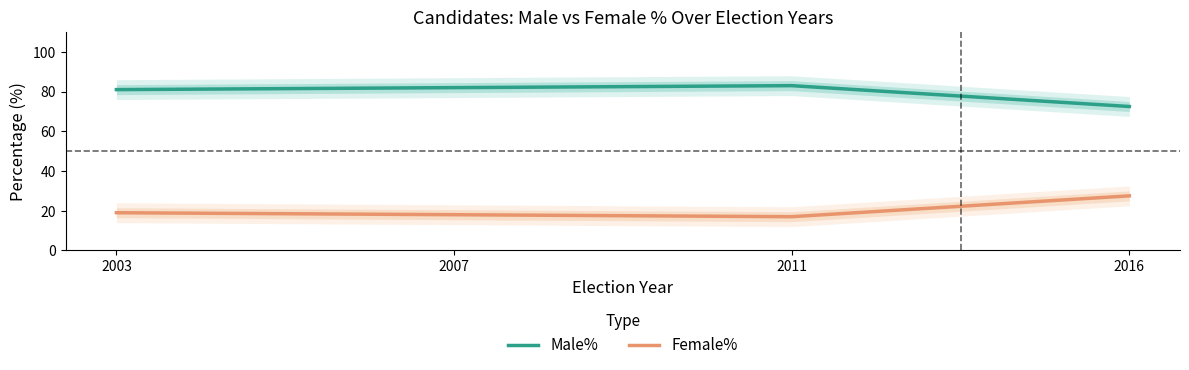

What is the smallest value displayed?

17.0